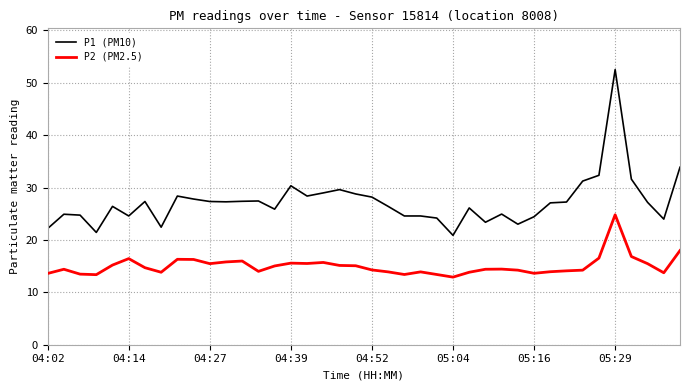

What is the lowest value of the P2 (PM2.5) series?

12.9